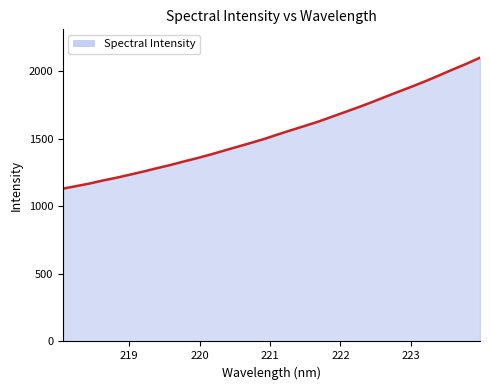

How many lines are shown in the chart?

1